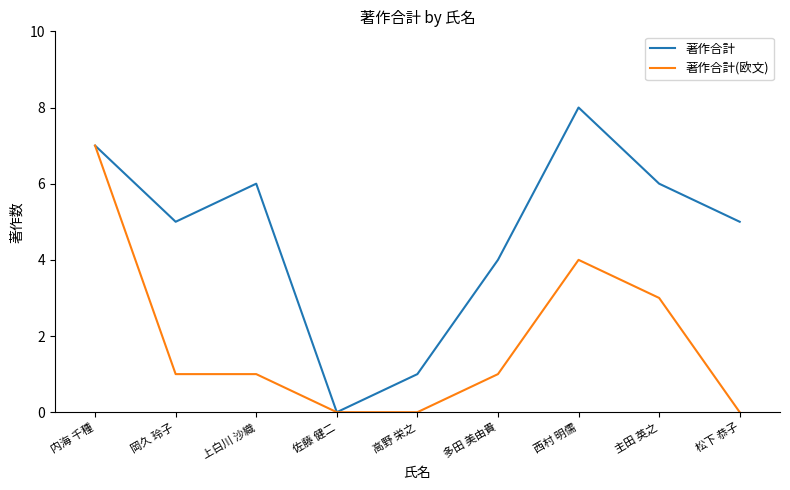

Reading right to left, what are all the values shown in this chart?

著作合計: 松下 恭子=5	主田 英之=6	西村 明儒=8	多田 美由貴=4	高野 栄之=1	佐藤 健二=0	上白川 沙織=6	岡久 玲子=5	内海 千種=7
著作合計(欧文): 松下 恭子=0	主田 英之=3	西村 明儒=4	多田 美由貴=1	高野 栄之=0	佐藤 健二=0	上白川 沙織=1	岡久 玲子=1	内海 千種=7